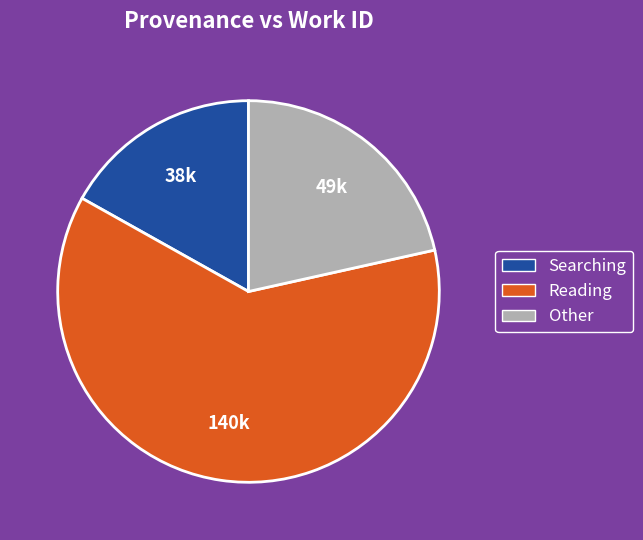

Does Searching account for over 50% of the chart?

No